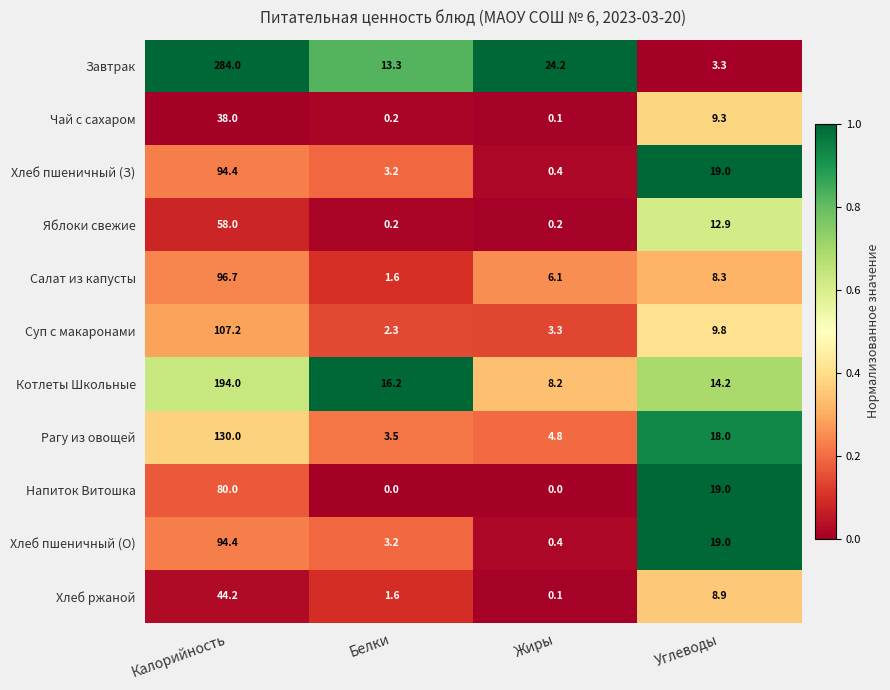

Which series has the widest spread of values?

Завтрак